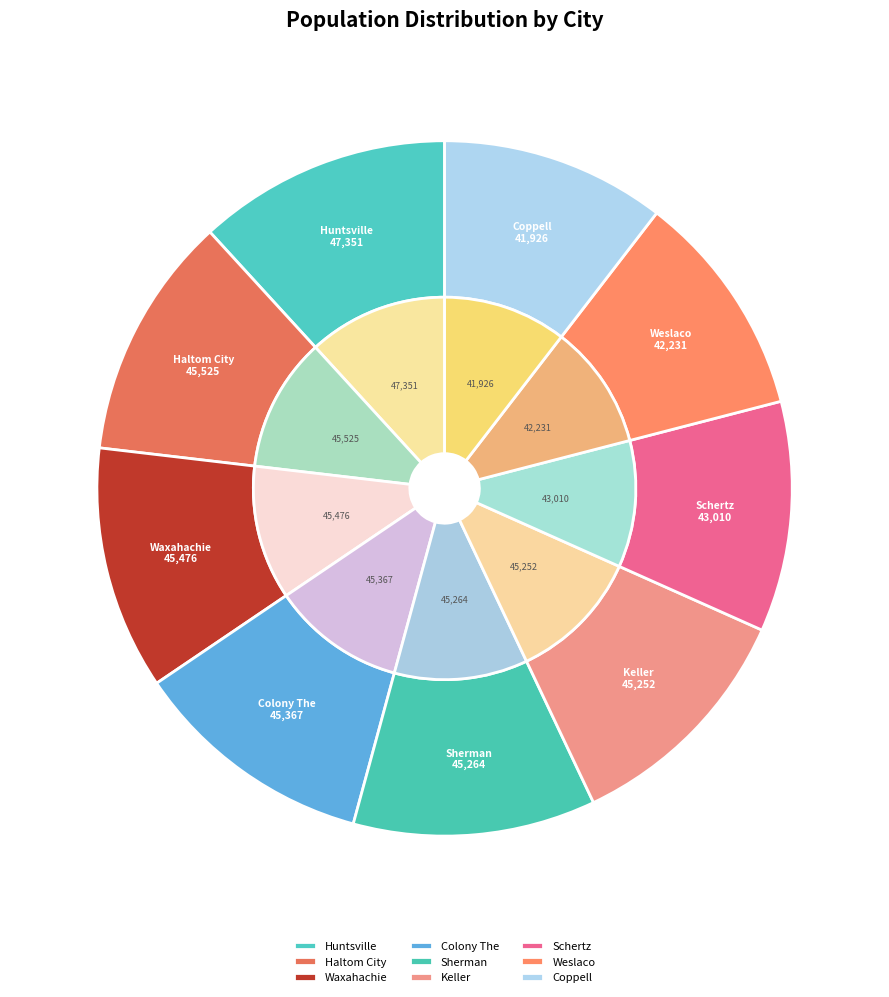

To the nearest percent, what is the combined percentage of Colony The and Schertz?

22%